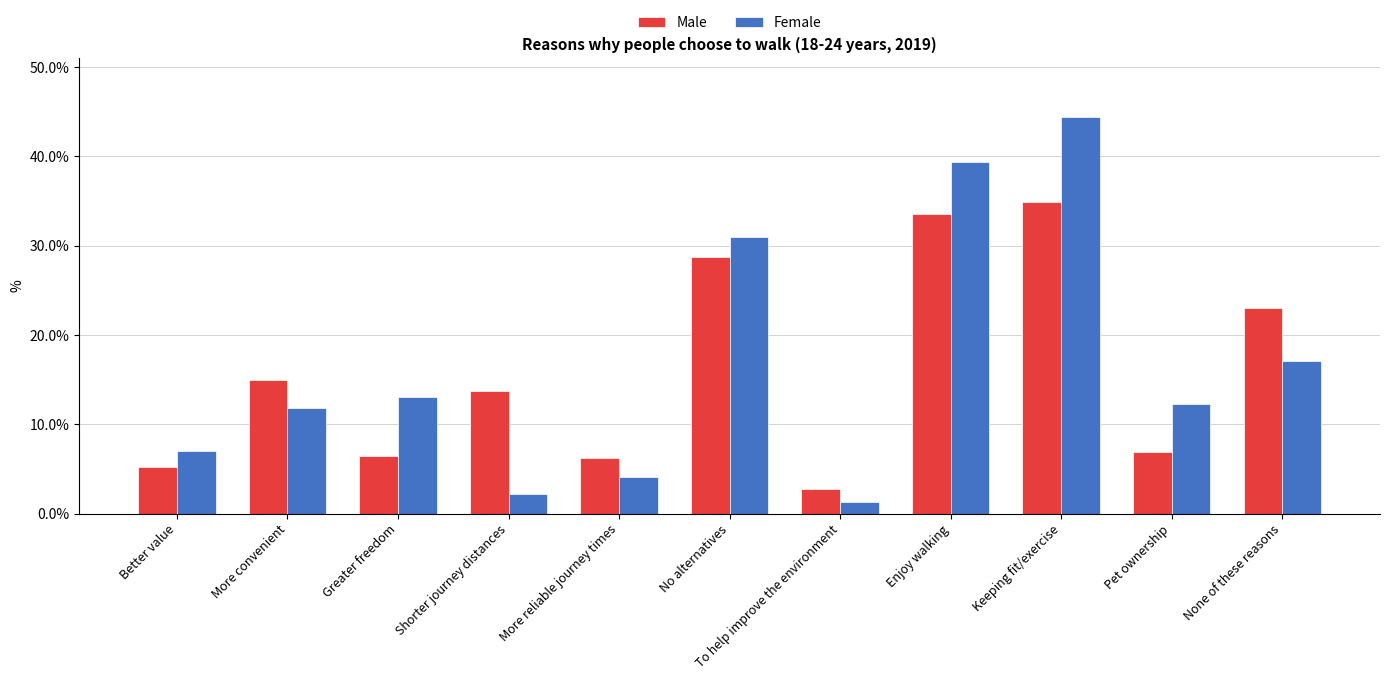

What is the sum of all Female values?

183.7